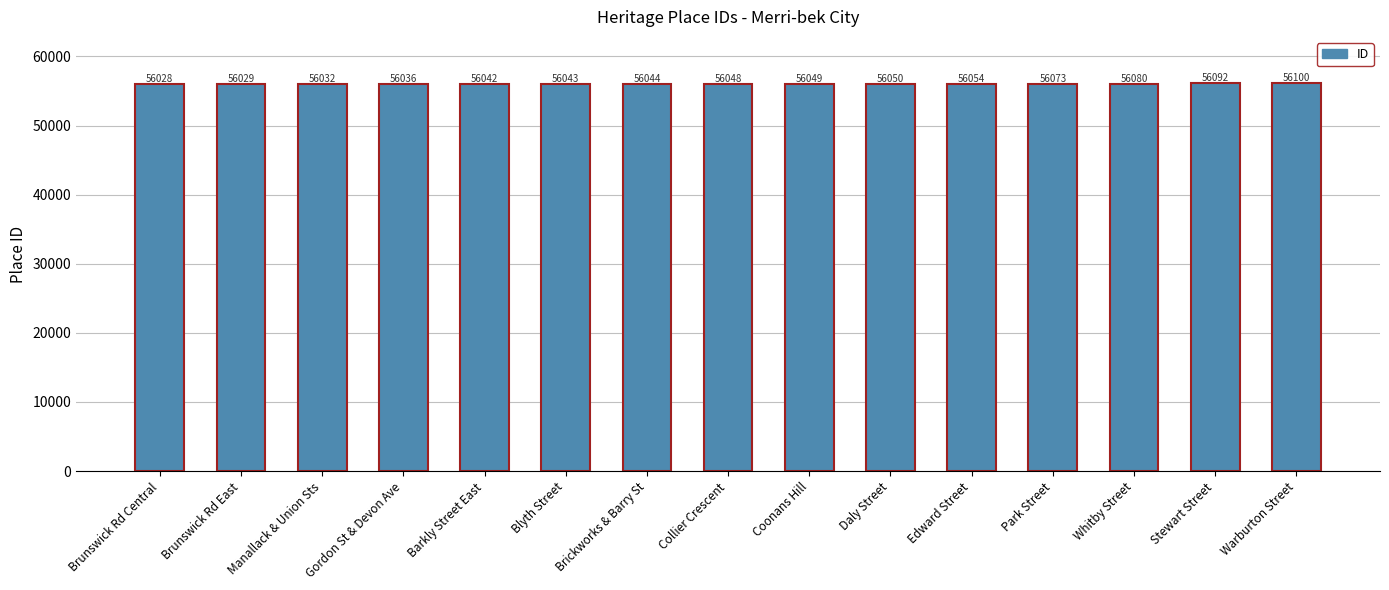

What position from the right is Whitby Street?

3